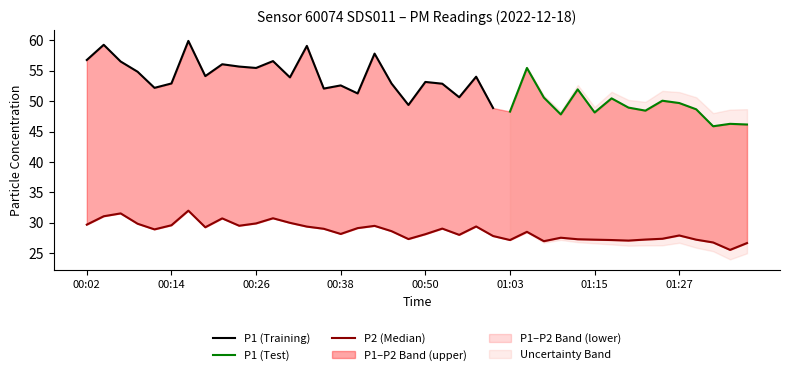

What position from the left is 01:10?

29